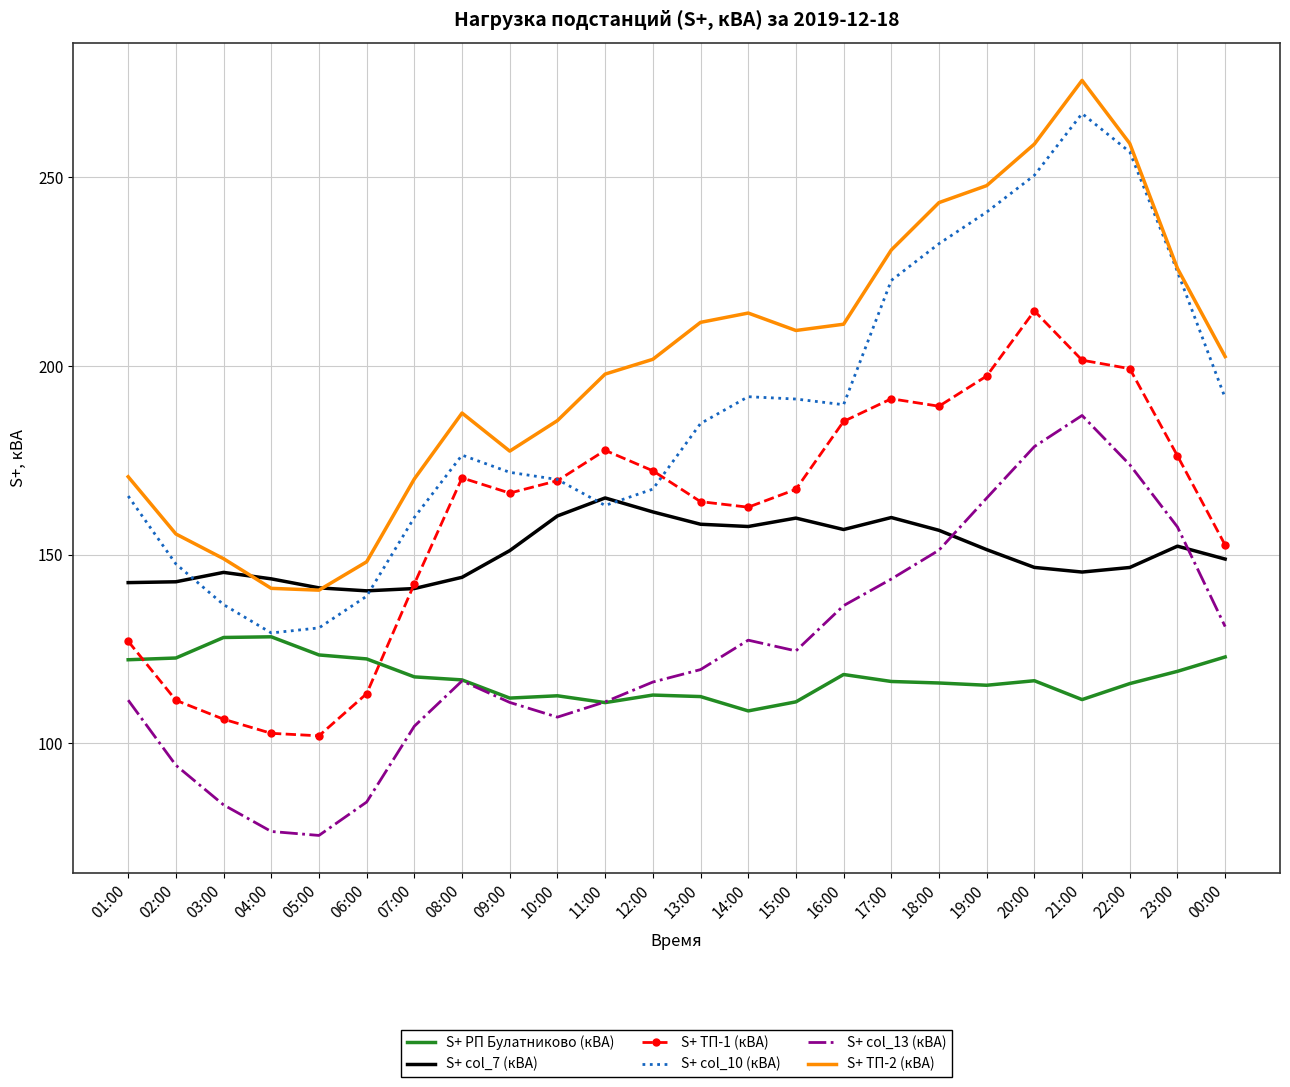

Which series has the largest total across all categories?

S+ ТП-2 (кВА)